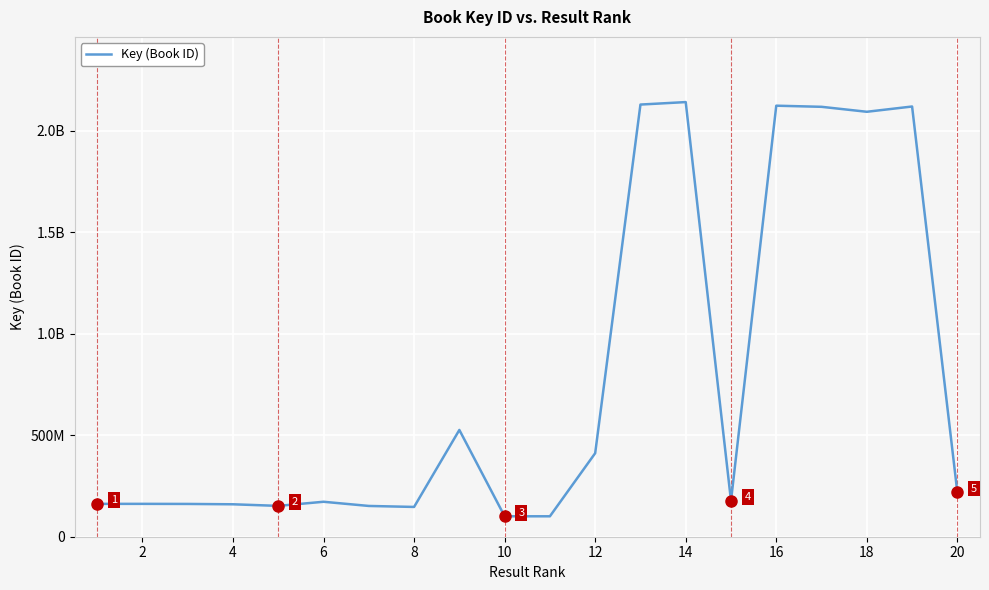

Does the chart have visible grid lines?

Yes